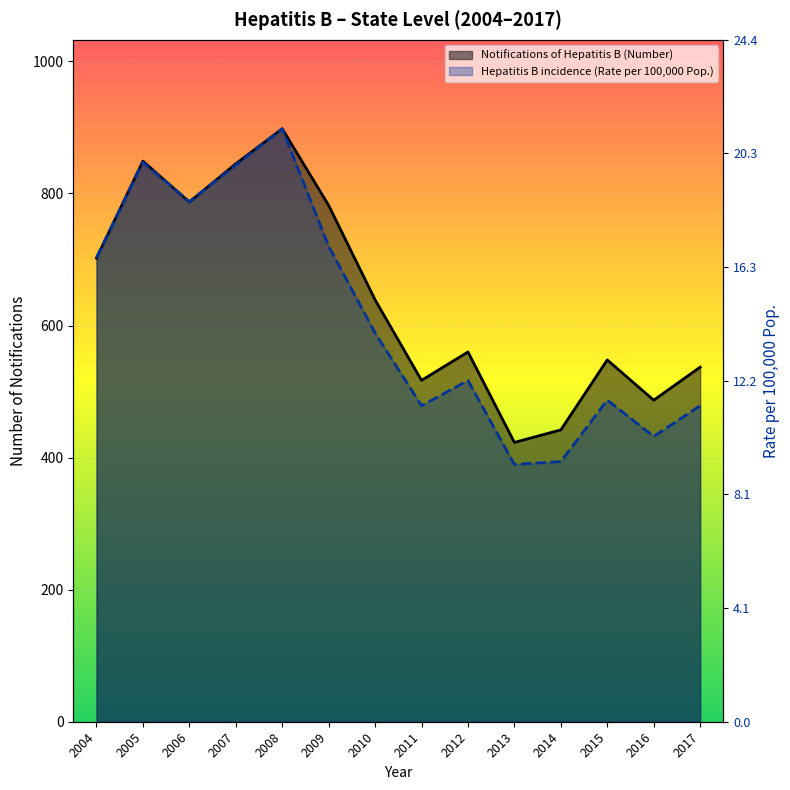

Where is the first local minimum for Notifications of Hepatitis B (Number)?

2006